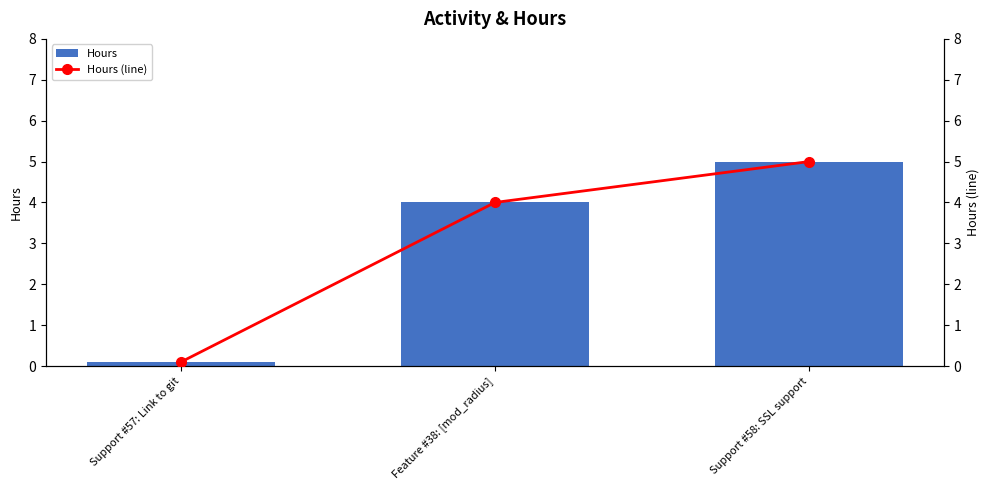

Which series has the widest spread of values?

Hours